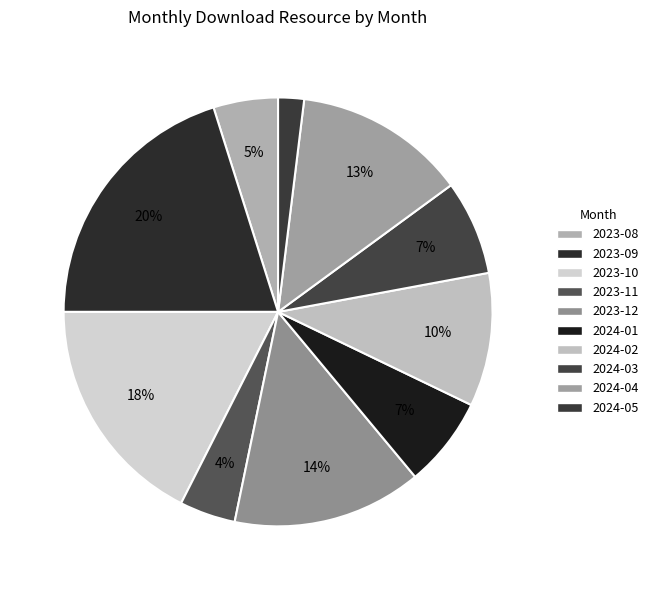

Approximately how many times larger is the value at 2023-09 compared to 2024-02?

2.0